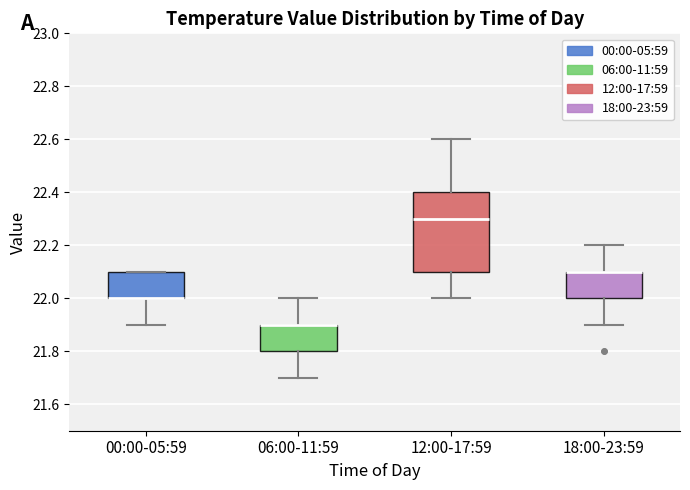

Which box is the tallest, from its lower edge to its upper edge?

12:00-17:59